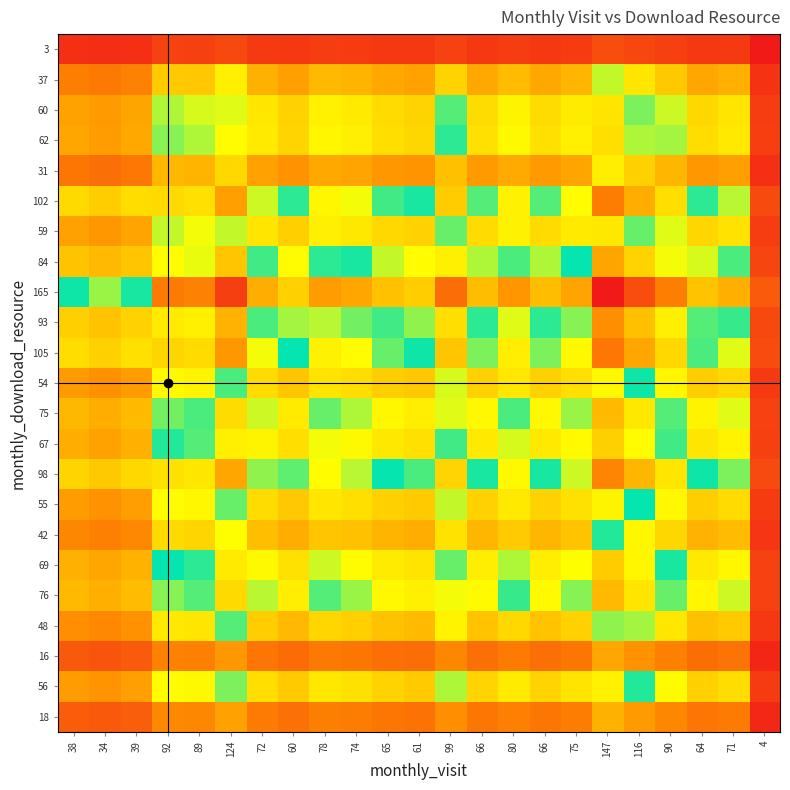

What is the total value across all series at 71?

1486.0